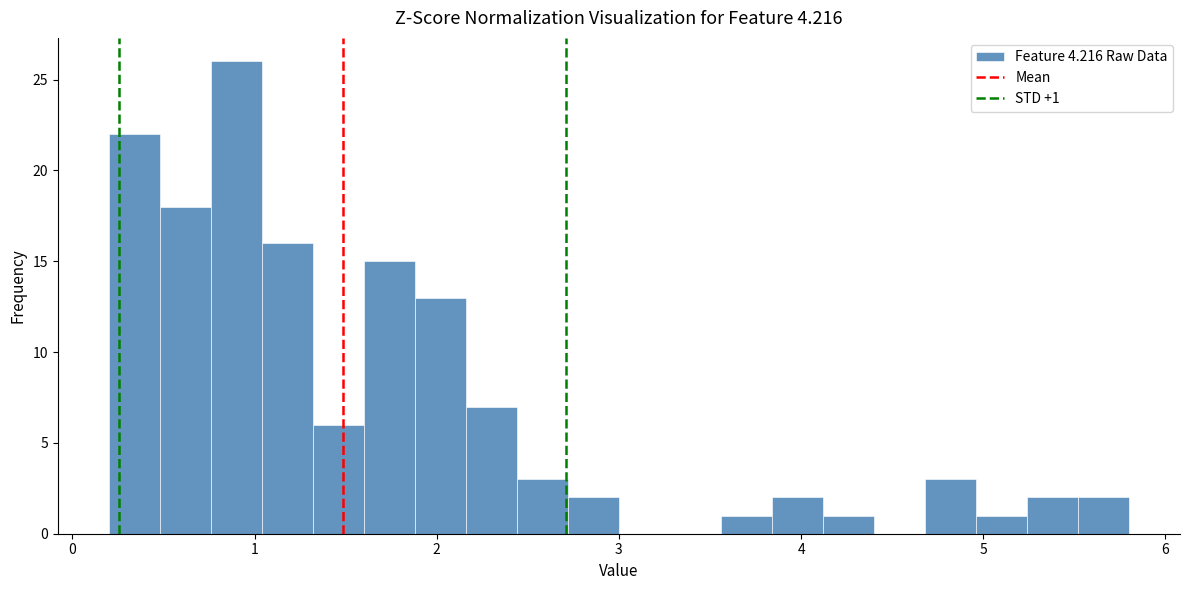

Around what value on the x-axis is the tallest bar? Give the approximate position of its centre, as read against the axis.

0.9